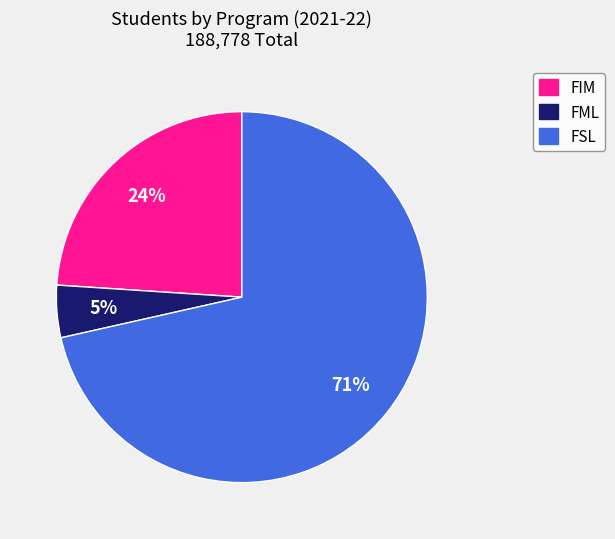

Is FSL the majority of the pie?

Yes